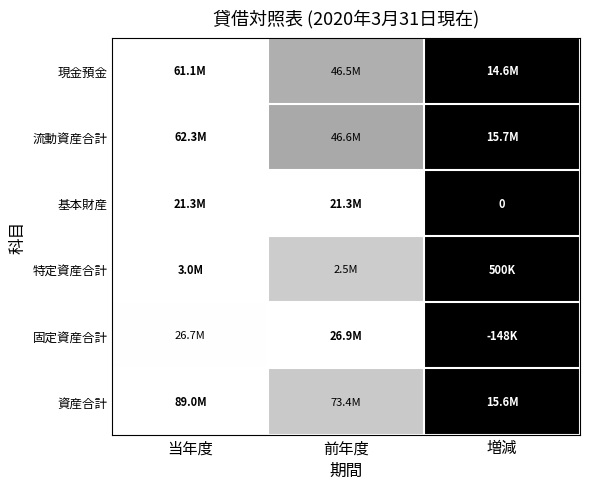

Which category has the highest value across all series?

当年度